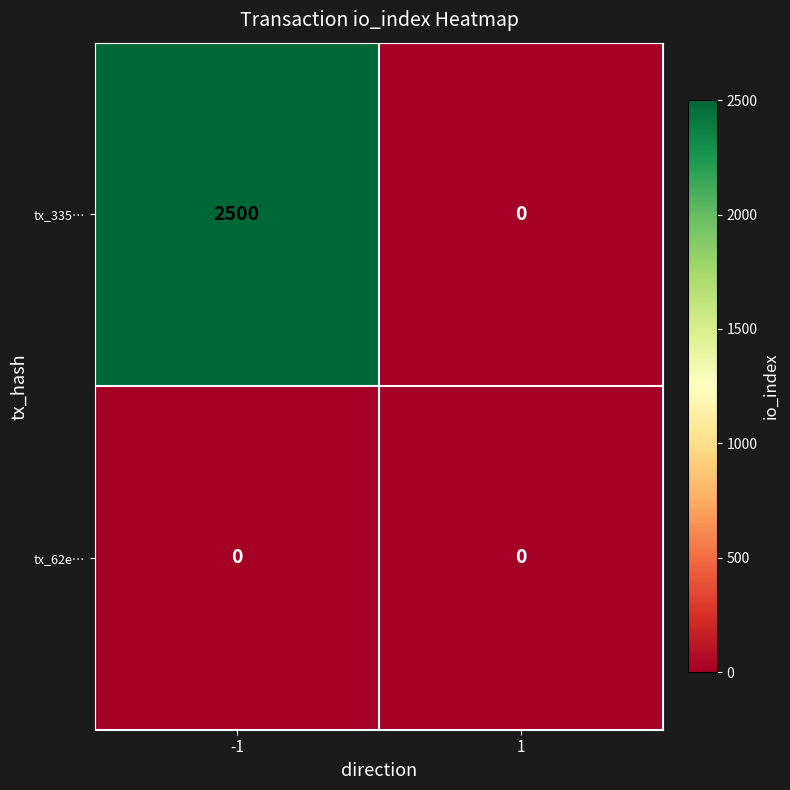

True or false: tx_62e… has a value of 0 at -1.

True